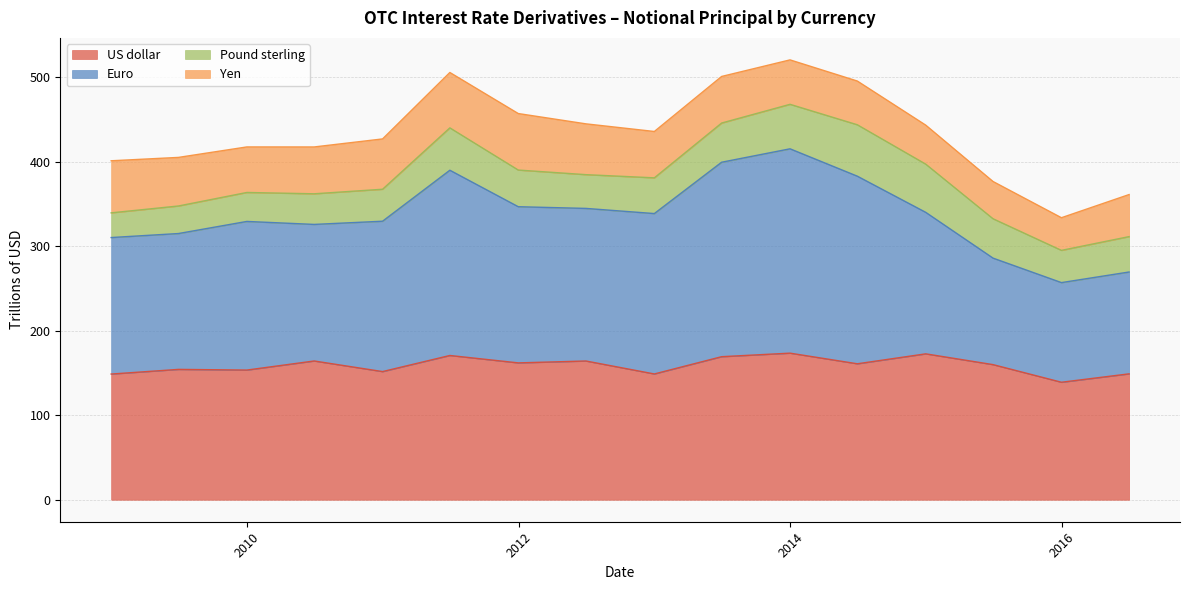

What is the lowest value of the US dollar series?

139.0